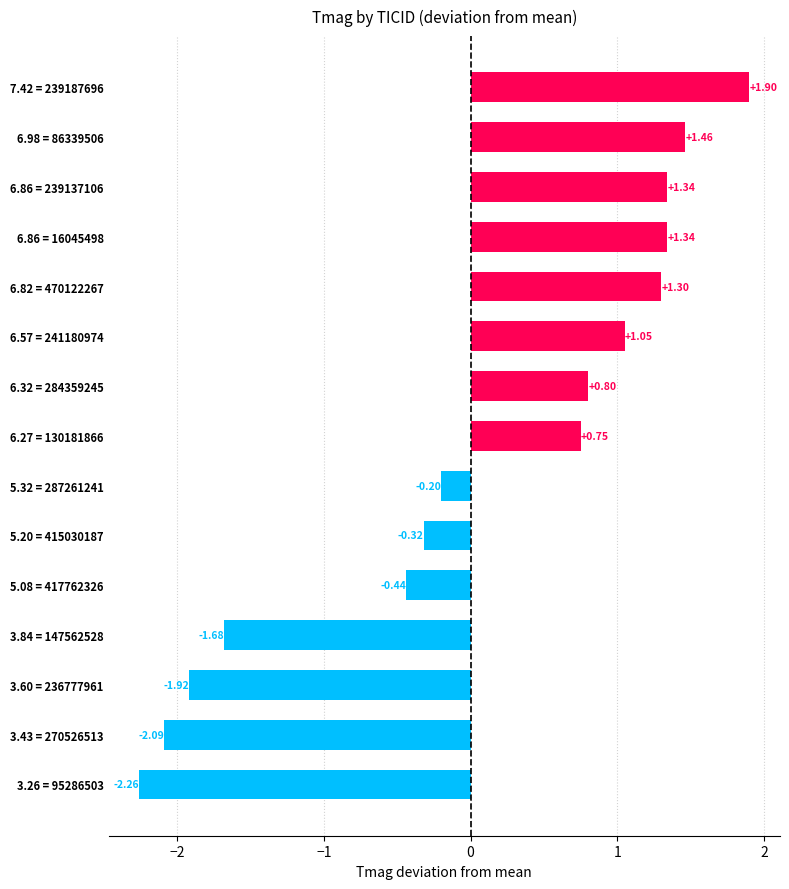

At which label is the value closest to 0?

5.32 = 287261241